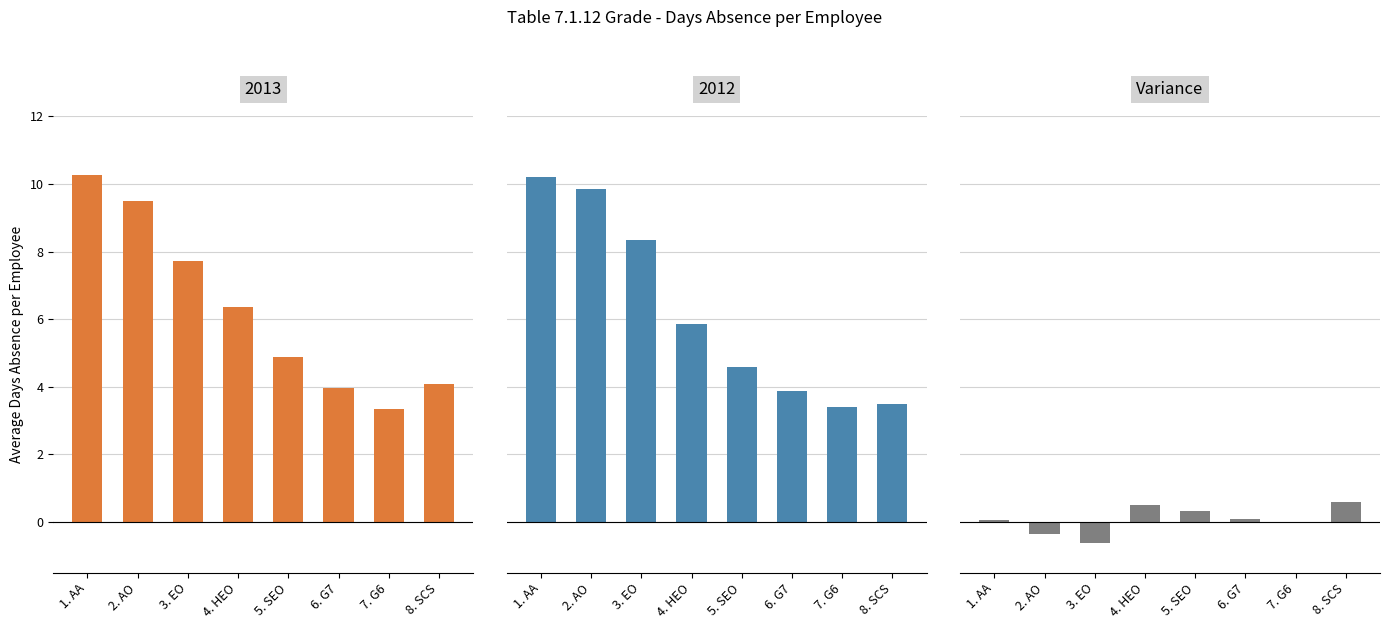

Which label corresponds to the smallest value in the chart?

3. EO